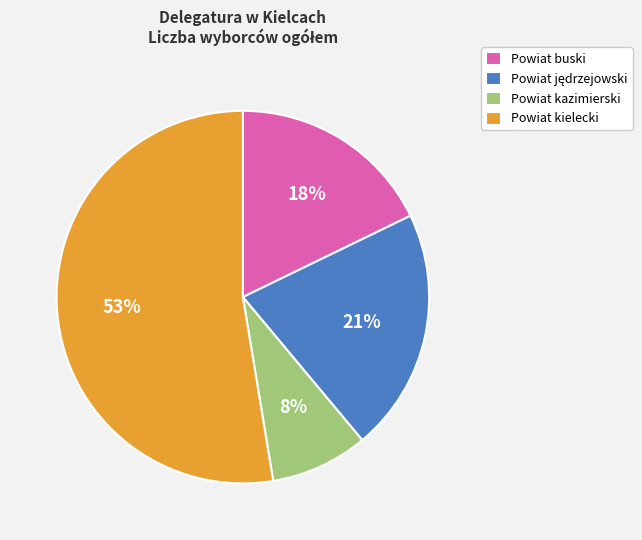

Count the number of slices in the pie.

4